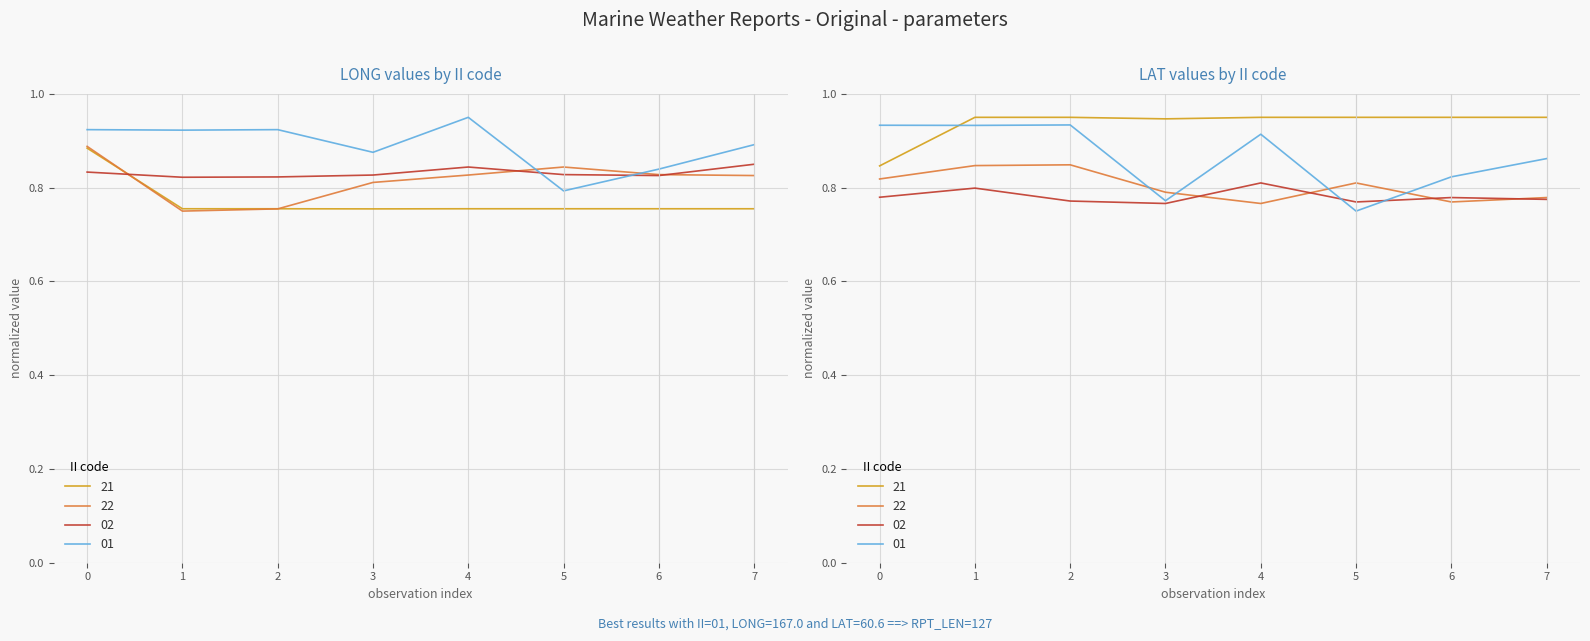

In 01, how many points are lower than both neighbors (excluding endpoints)?

3